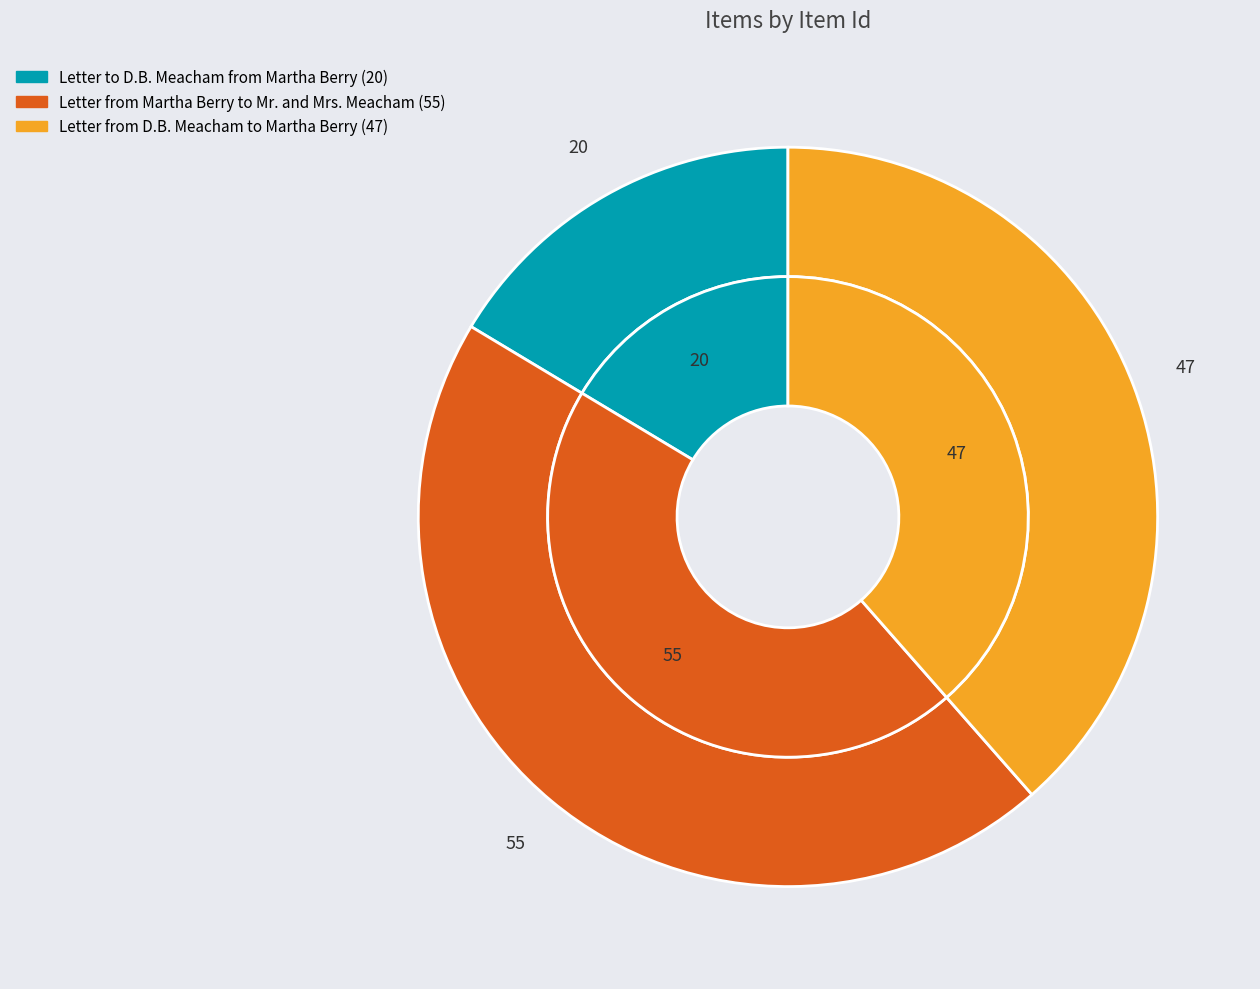

Which category has the smallest portion of the pie?

Letter to D.B. Meacham from Martha Berry (20)